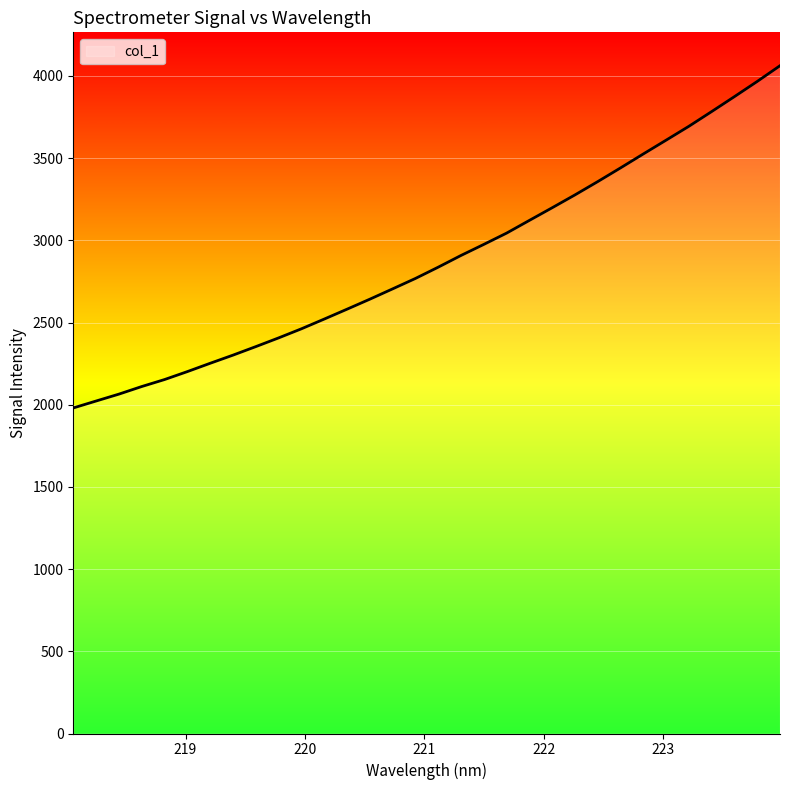

True or false: the data has more than 0 interior local peaks.

False